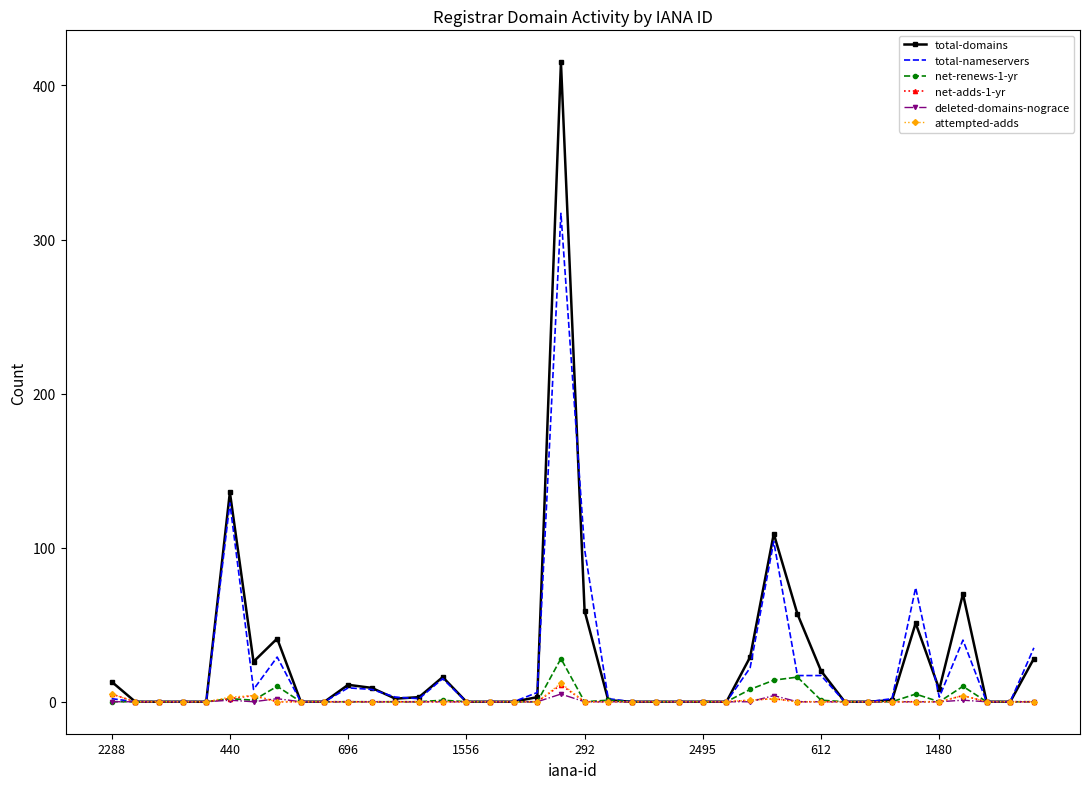

What is the difference between the maximum and minimum values in the attempted-adds series?

12